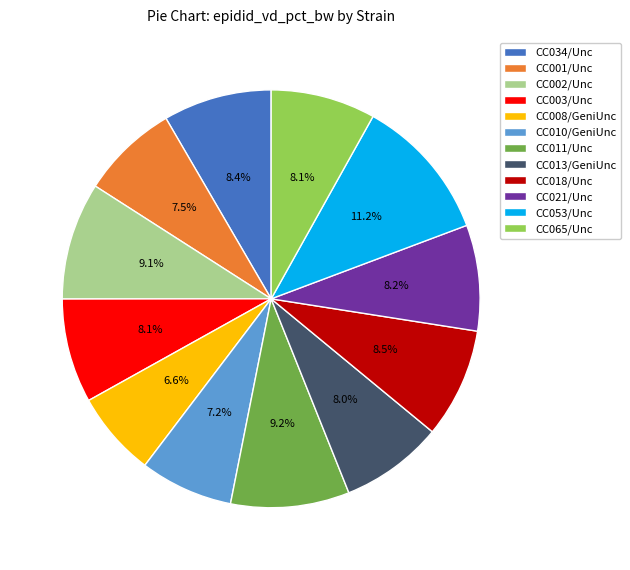

How many segments does this pie chart have?

12